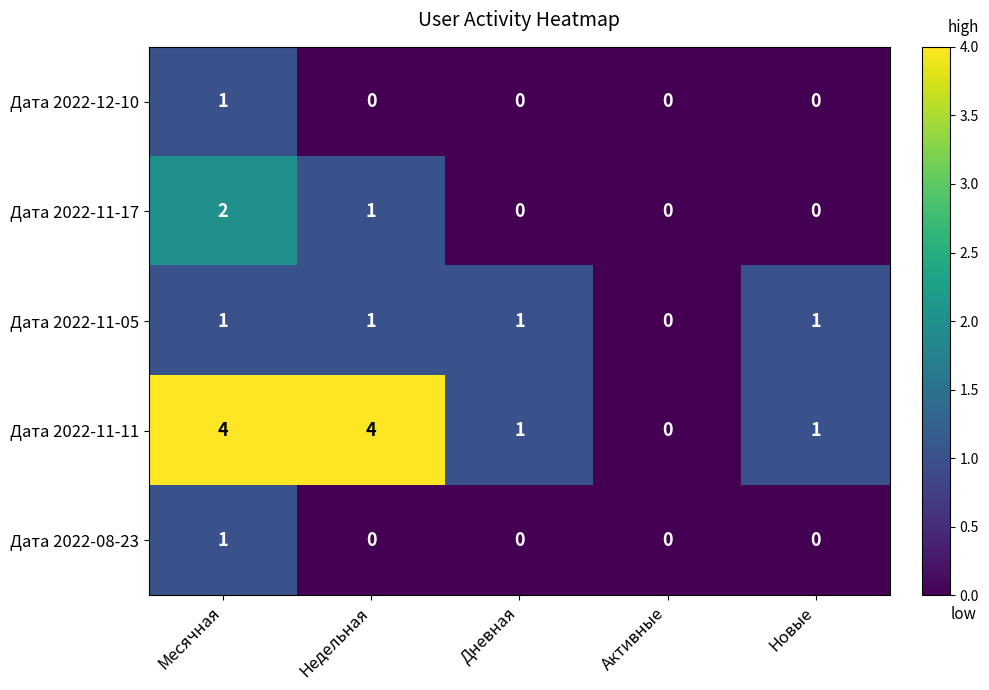

The value of Дата 2022-11-11 at Месячная is 4. True or false?

True